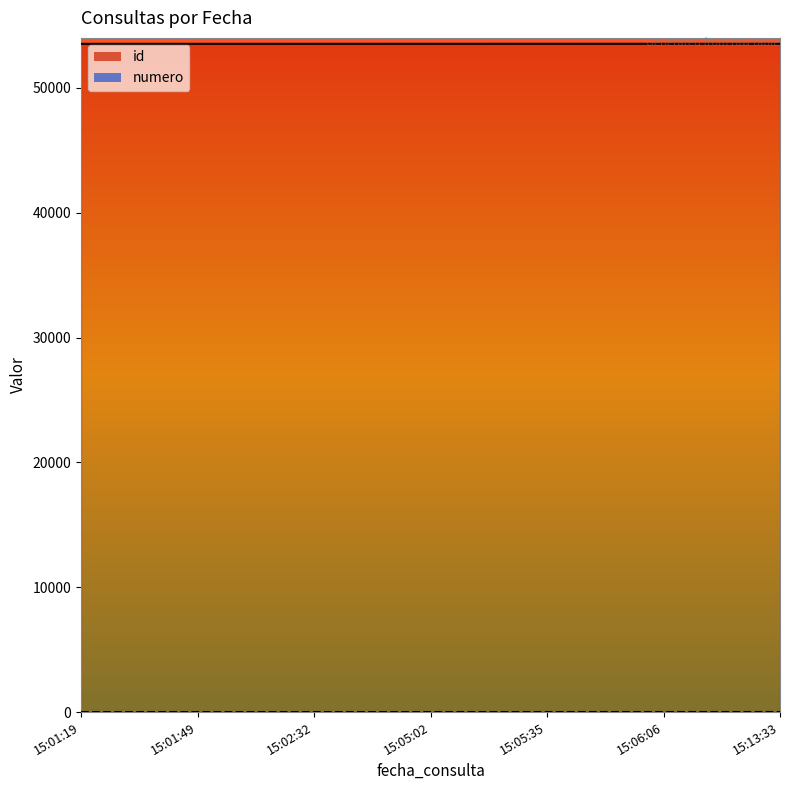

At which category does the chart reach its peak across all series?

15:13:33